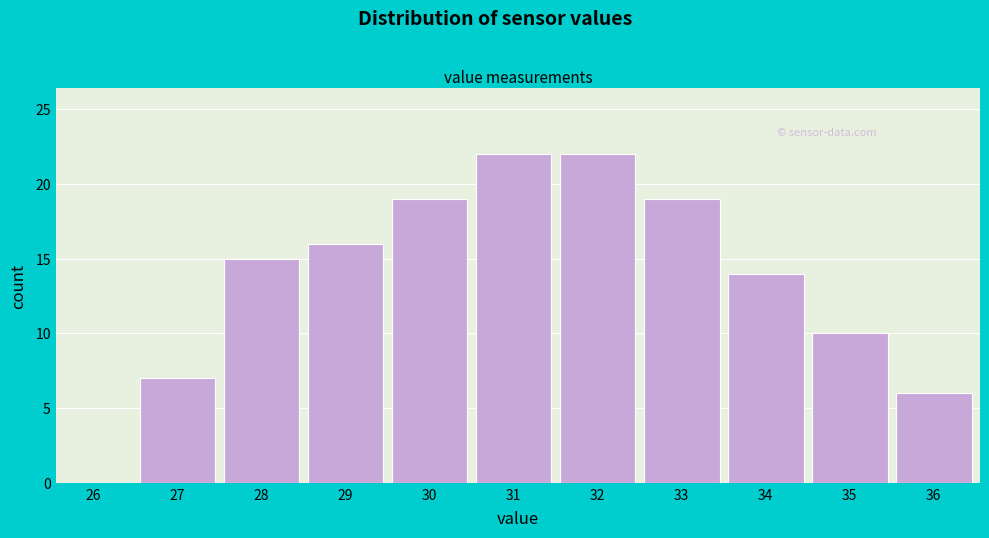

Reading left to right, list all the values displayed in this chart.

26=0	27=7	28=15	29=16	30=19	31=22	32=22	33=19	34=14	35=10	36=6